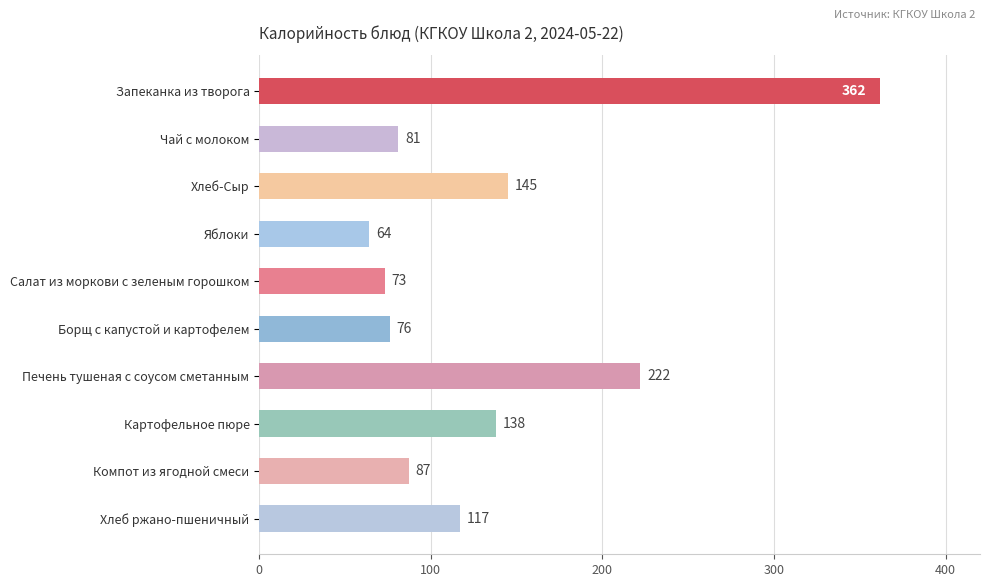

What is the label of the 10th bar from the bottom?

Запеканка из творога